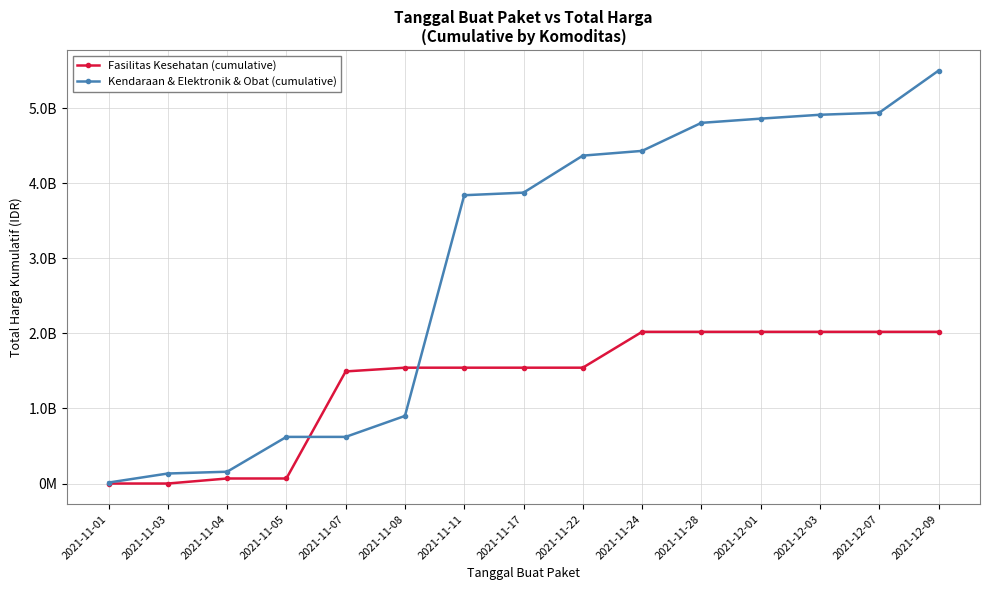

Is this an area chart (filled region under the line)?

No